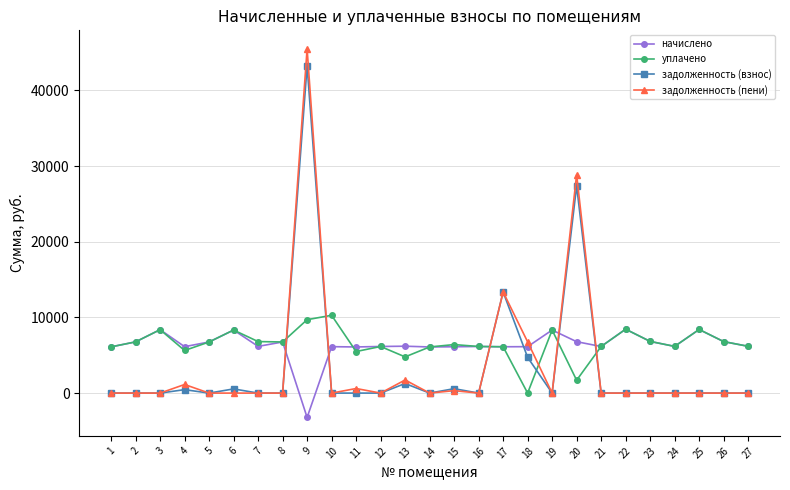

Rank the series at 9 from highest to lowest value.

задолженность (пени), задолженность (взнос), уплачено, начислено